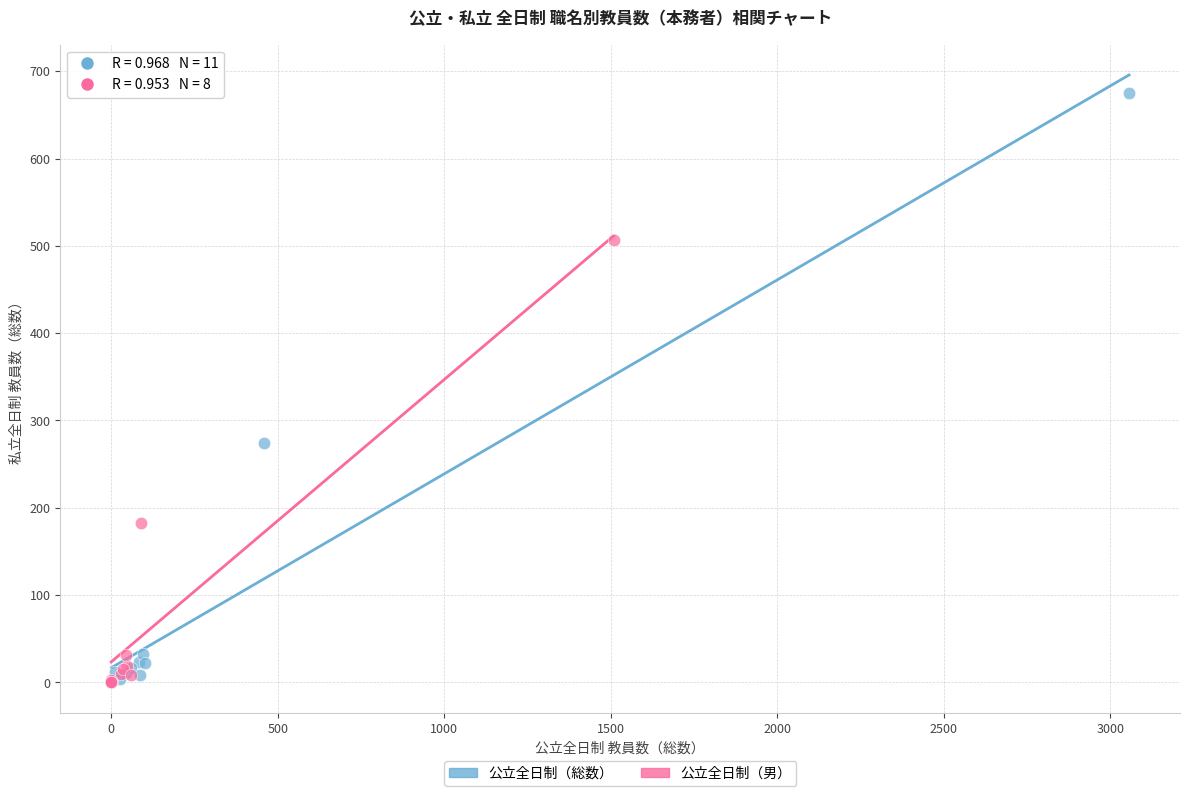

Which series has the widest spread of Y values?

公立全日制（総数）